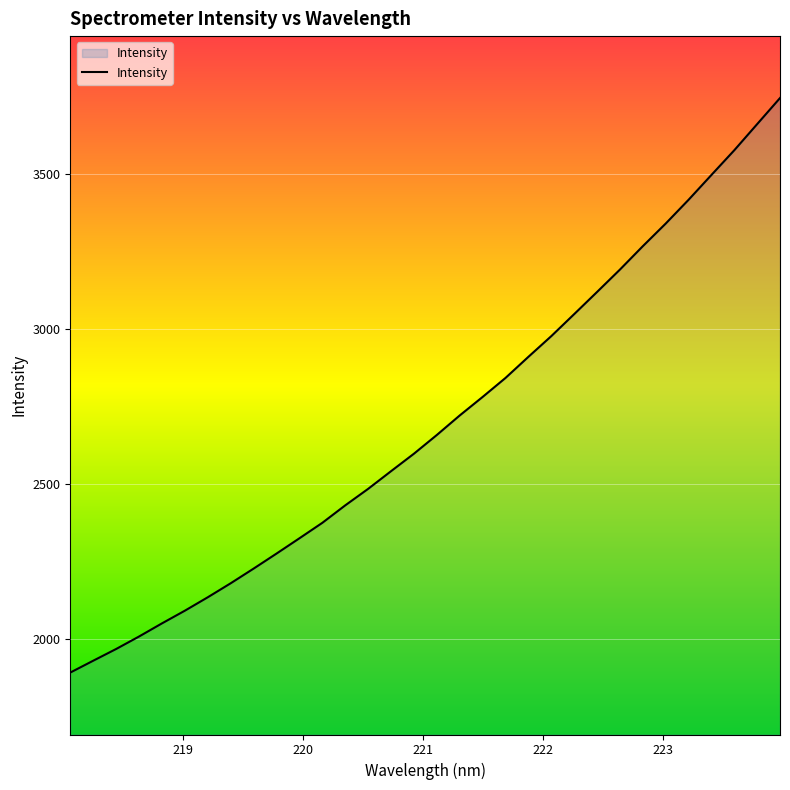

What is the minimum value shown in the chart?

1890.5